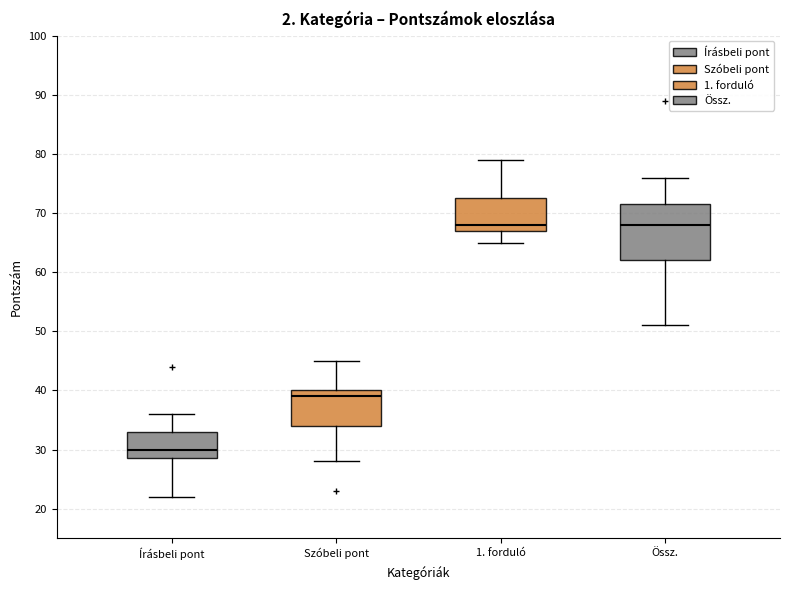

Reading left to right, transcribe this box plot: for each box, give where its median line is, the range the box spans, and where its two whiskers end, as read against the y-axis. The values are not printed on the chart, so give them approximately, as read against the axis.

Írásbeli pont: median 30, box 29 to 33, whiskers 22 to 36
Szóbeli pont: median 39, box 34 to 40, whiskers 28 to 45
1. forduló: median 68, box 67 to 73, whiskers 65 to 79
Össz.: median 68, box 62 to 72, whiskers 51 to 76